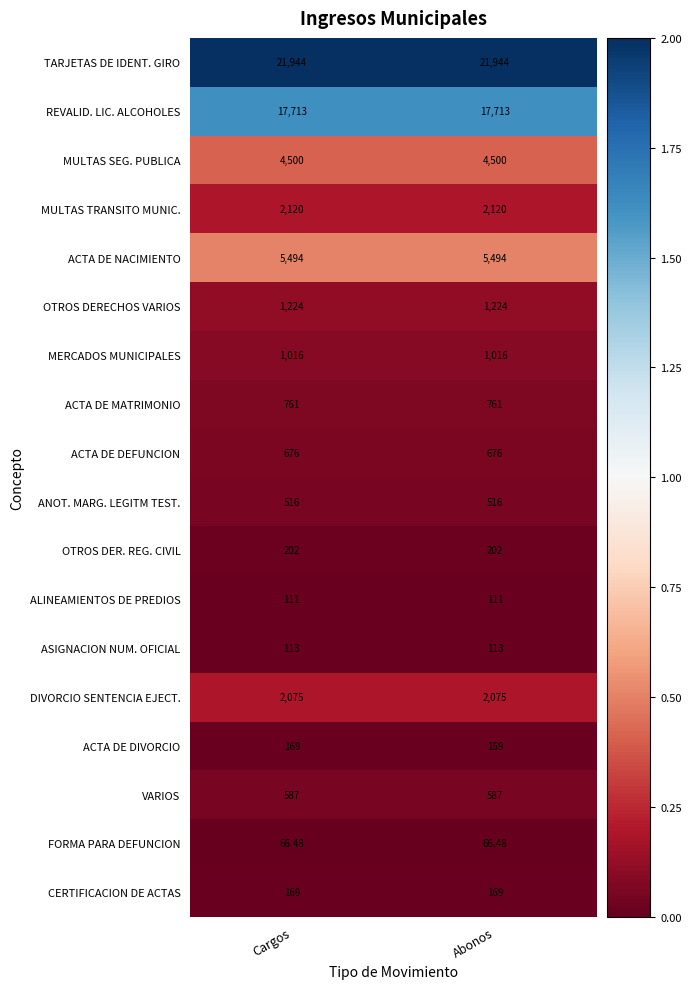

Which series has the largest total across all categories?

TARJETAS DE IDENT. GIRO